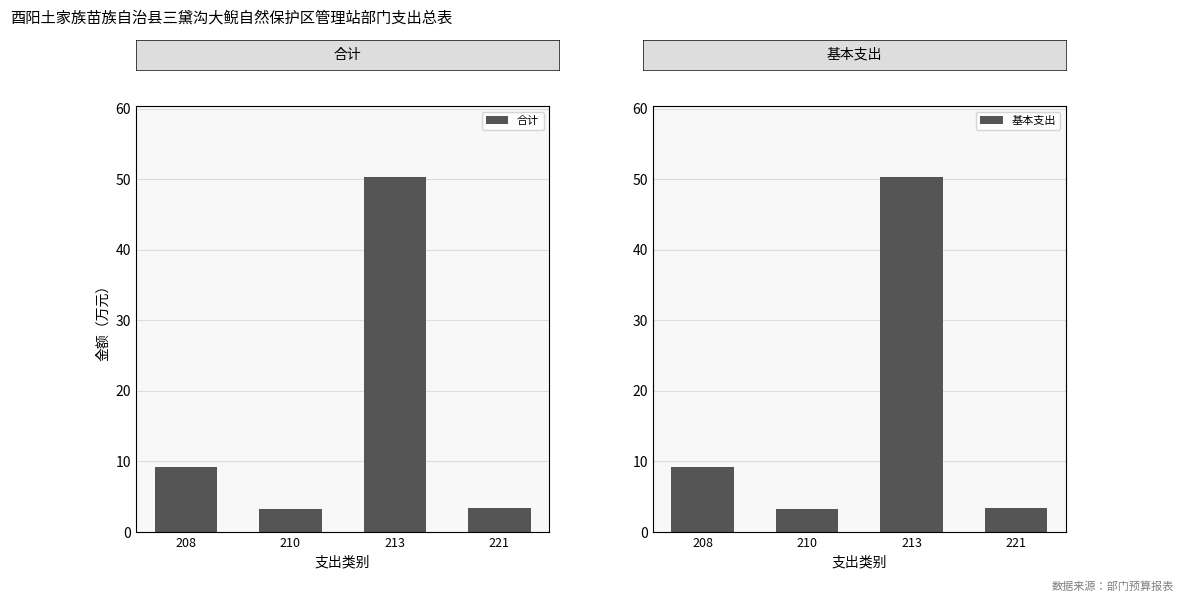

At how many categories does at least one series exceed 19?

1